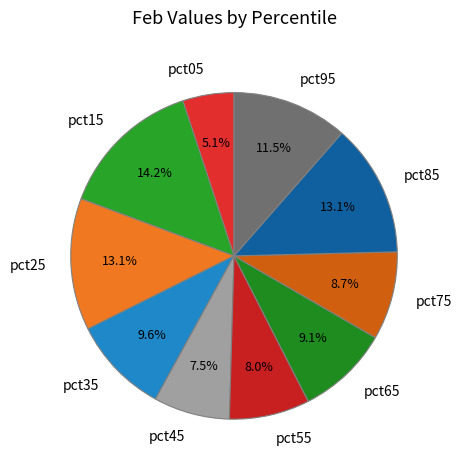

Does any single category account for the majority?

No